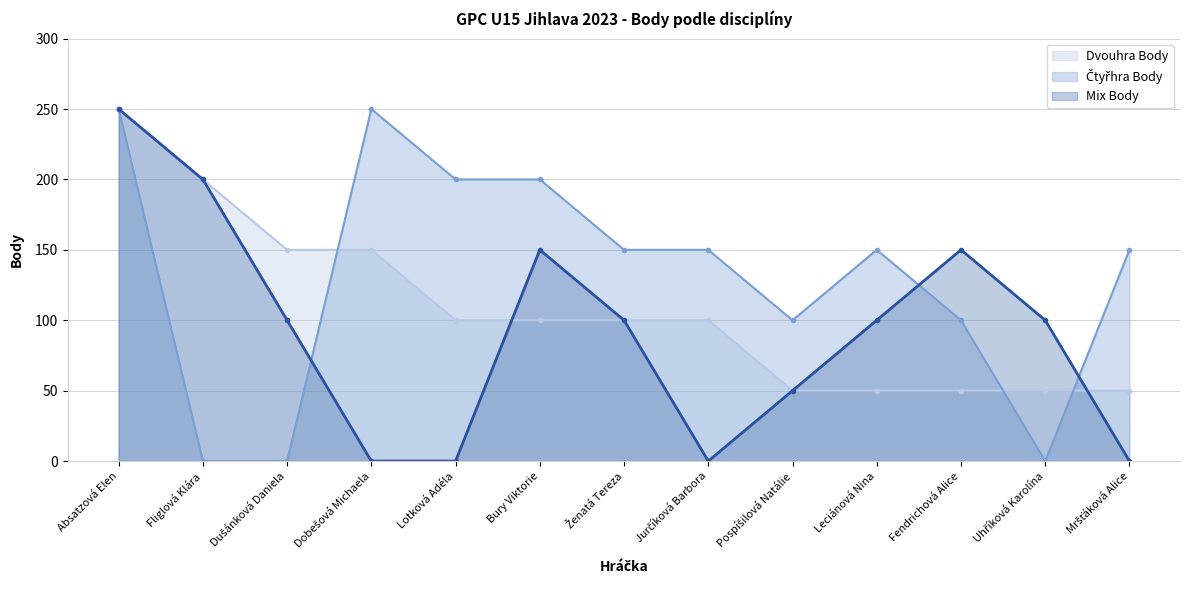

Reading left to right, extract all data points from this chart.

Dvouhra Body: Absatzová Elen=250	Fliglová Klára=200	Dušánková Daniela=150	Dobešová Michaela=150	Lotková Adéla=100	Bury Viktorie=100	Ženatá Tereza=100	Jurčíková Barbora=100	Pospíšilová Natálie=50	Leciánová Nina=50	Fendrichová Alice=50	Uhříková Karolína=50	Mršťáková Alice=50
Čtyřhra Body: Absatzová Elen=250	Fliglová Klára=0	Dušánková Daniela=0	Dobešová Michaela=250	Lotková Adéla=200	Bury Viktorie=200	Ženatá Tereza=150	Jurčíková Barbora=150	Pospíšilová Natálie=100	Leciánová Nina=150	Fendrichová Alice=100	Uhříková Karolína=0	Mršťáková Alice=150
Mix Body: Absatzová Elen=250	Fliglová Klára=200	Dušánková Daniela=100	Dobešová Michaela=0	Lotková Adéla=0	Bury Viktorie=150	Ženatá Tereza=100	Jurčíková Barbora=0	Pospíšilová Natálie=50	Leciánová Nina=100	Fendrichová Alice=150	Uhříková Karolína=100	Mršťáková Alice=0